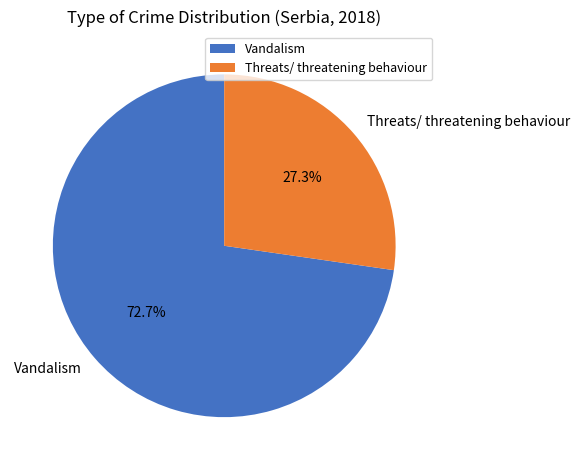

To the nearest percent, what portion does Vandalism represent?

73%